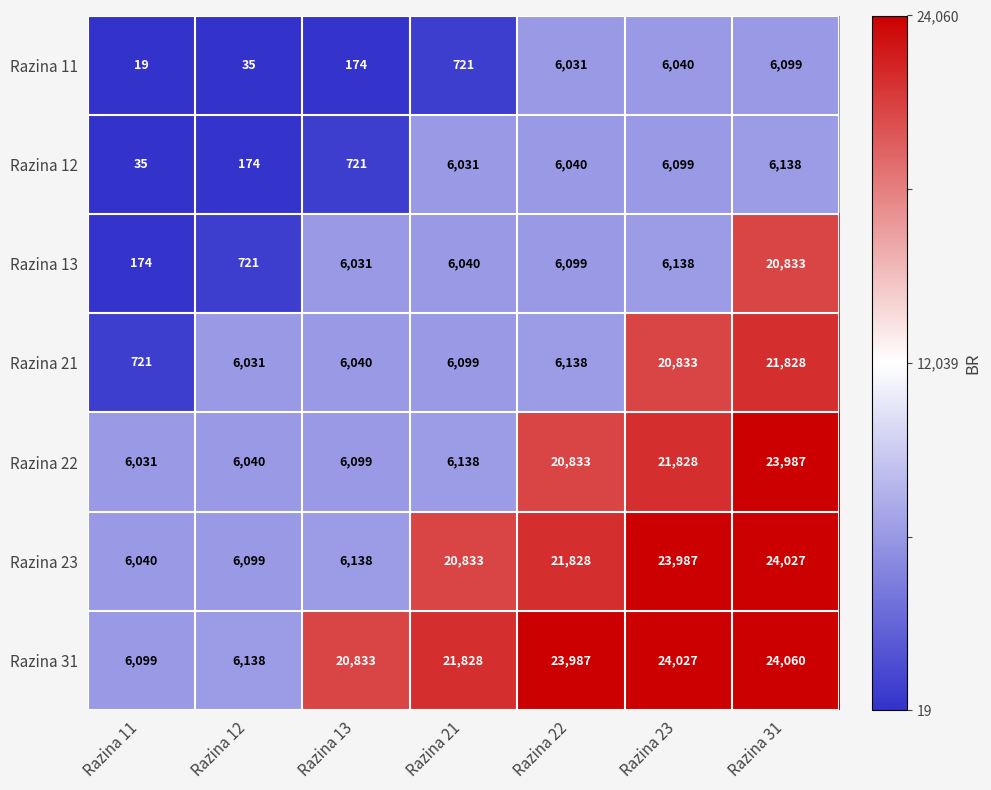

The Razina 31 series shows 9999 at Razina 31. True or false?

False